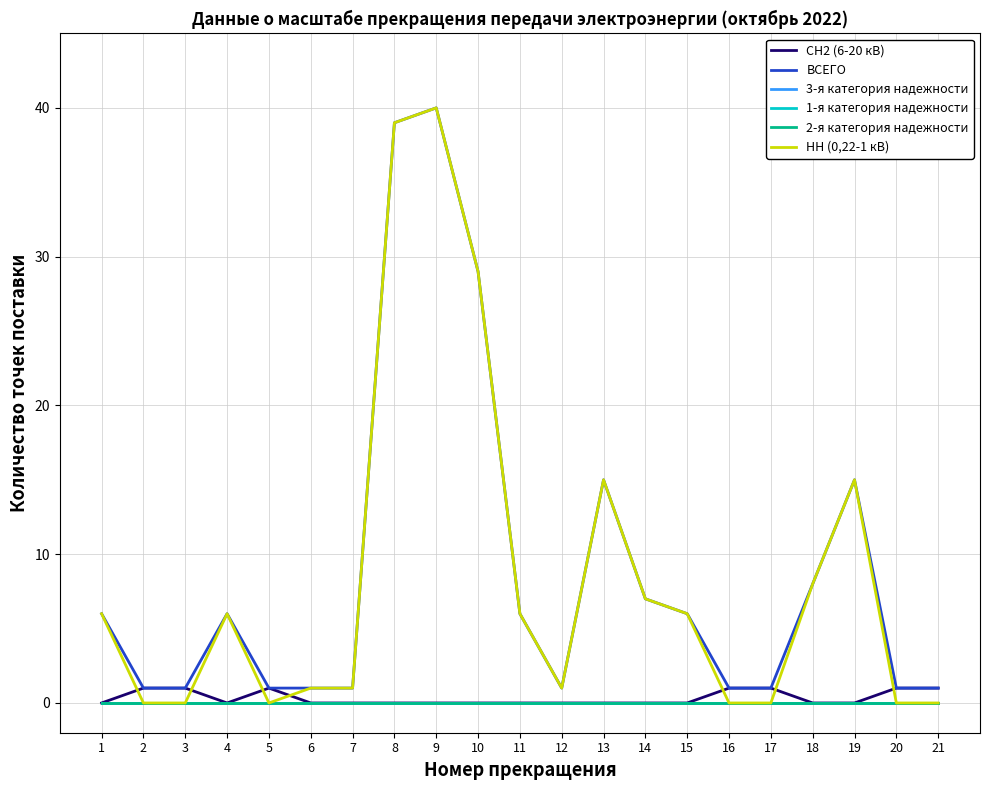

What is the spread (max minus min) of values at 14?

7